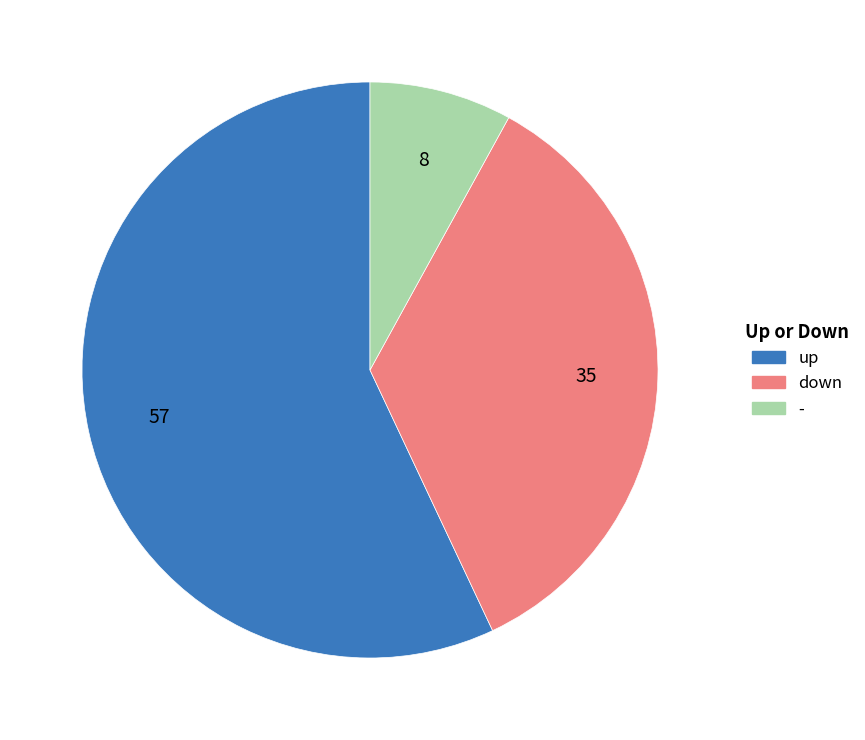

Does up account for over 50% of the chart?

Yes